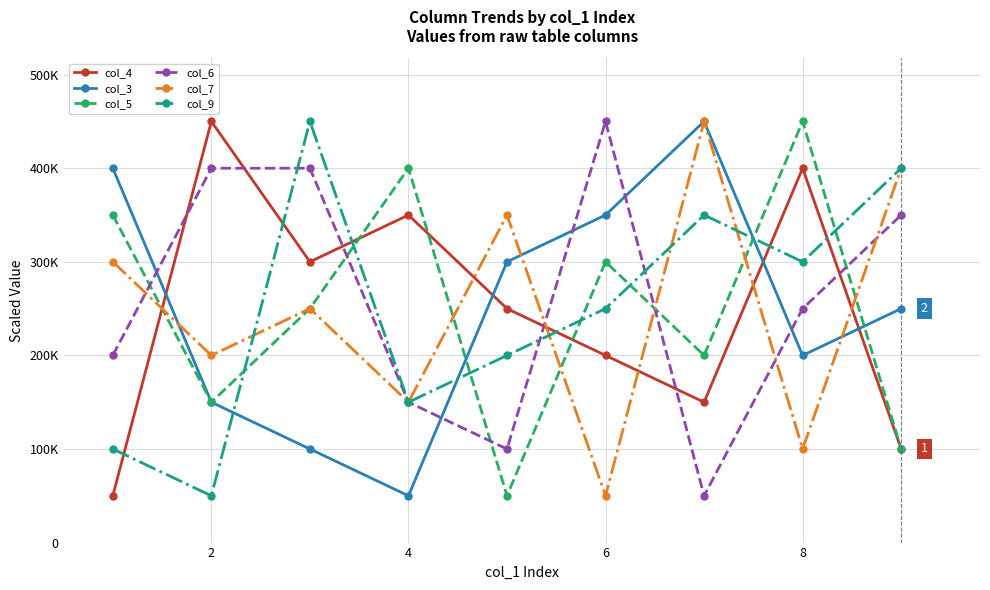

Reading right to left, transcribe all the data shown in this chart.

col_4: 100000	400000	150000	200000	250000	350000	300000	450000	50000
col_3: 250000	200000	450000	350000	300000	50000	100000	150000	400000
col_5: 100000	450000	200000	300000	50000	400000	250000	150000	350000
col_6: 350000	250000	50000	450000	100000	150000	400000	400000	200000
col_7: 400000	100000	450000	50000	350000	150000	250000	200000	300000
col_9: 400000	300000	350000	250000	200000	150000	450000	50000	100000